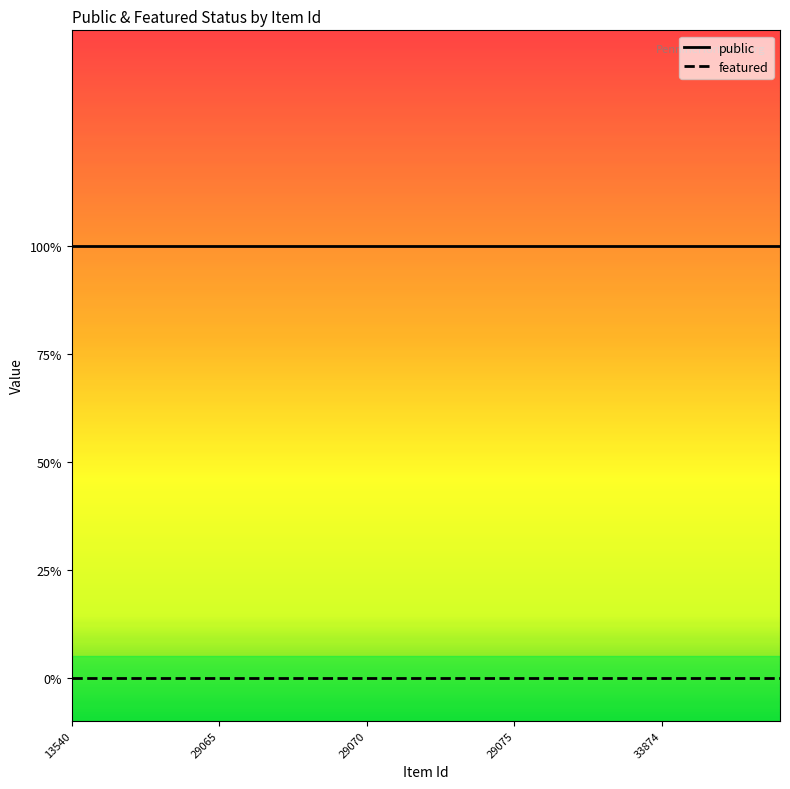

Does the chart have visible grid lines?

No